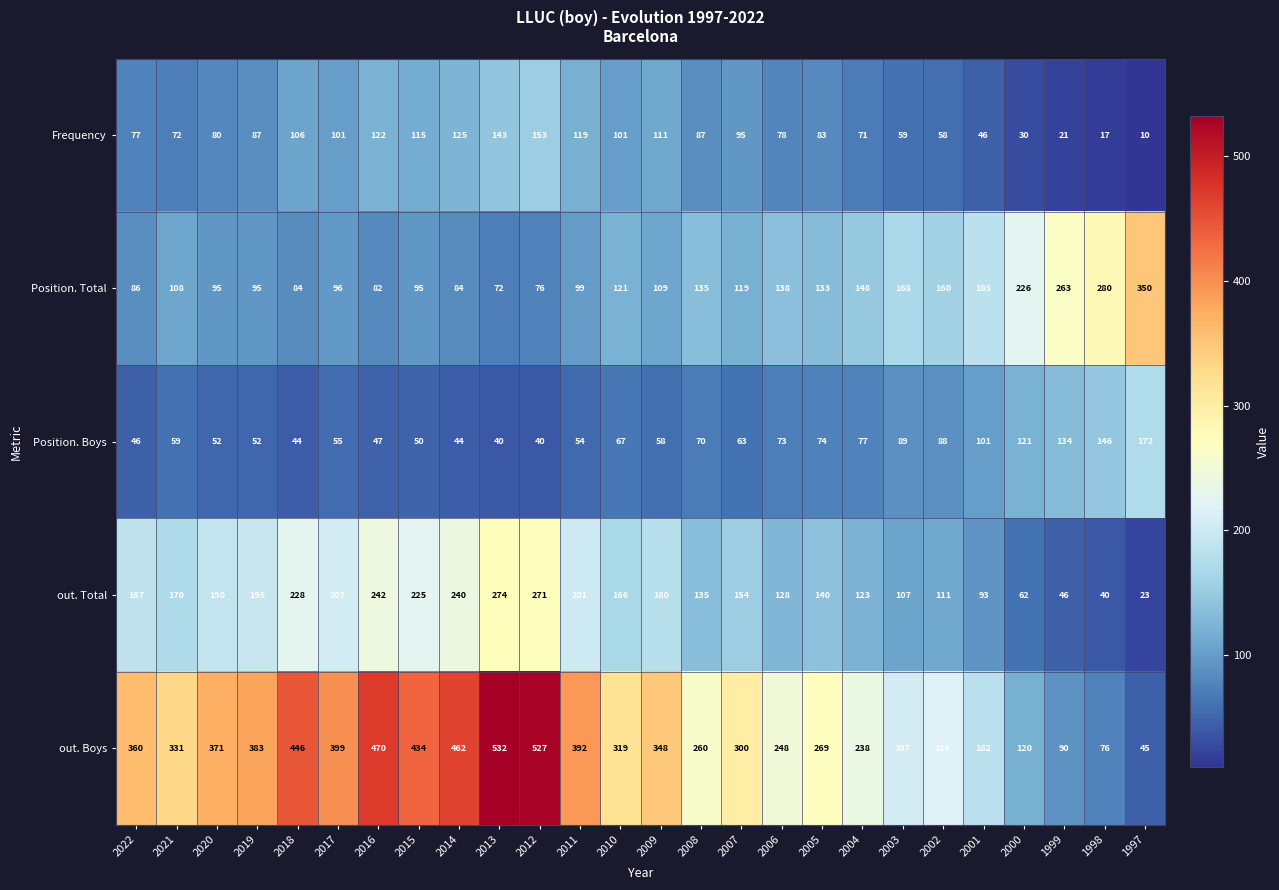

How many distinct data groups are displayed?

5